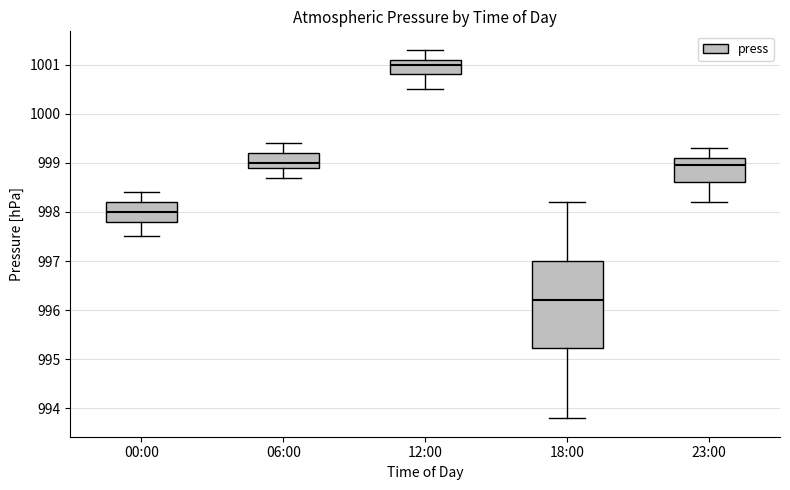

Reading left to right, read every box against the y-axis: the position of its median line, the range the box covers, and the ends of its whiskers. The values are not printed on the chart, so give them approximately, as read against the axis.

00:00: median 998.0, box 997.8 to 998.2, whiskers 997.5 to 998.4
06:00: median 999.0, box 998.9 to 999.2, whiskers 998.7 to 999.4
12:00: median 1001.0, box 1000.8 to 1001.1, whiskers 1000.5 to 1001.3
18:00: median 996.2, box 995.2 to 997.0, whiskers 993.8 to 998.2
23:00: median 999.0, box 998.6 to 999.1, whiskers 998.2 to 999.3